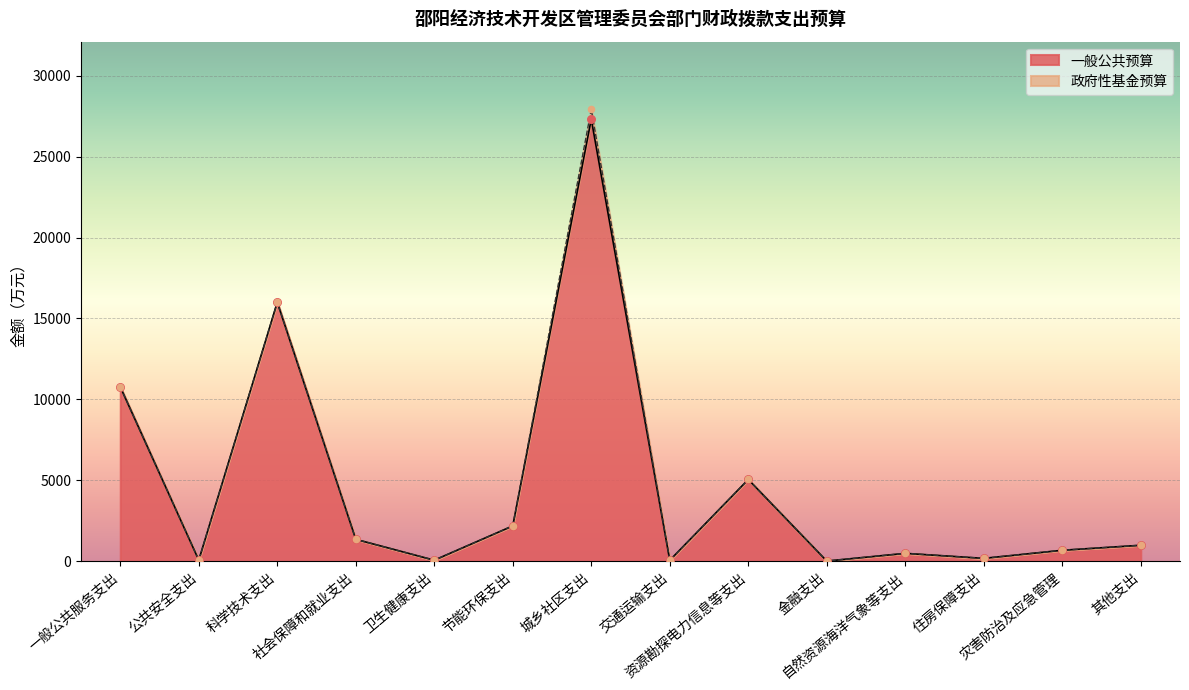

Which has a higher value, 卫生健康支出 or 城乡社区支出?

城乡社区支出